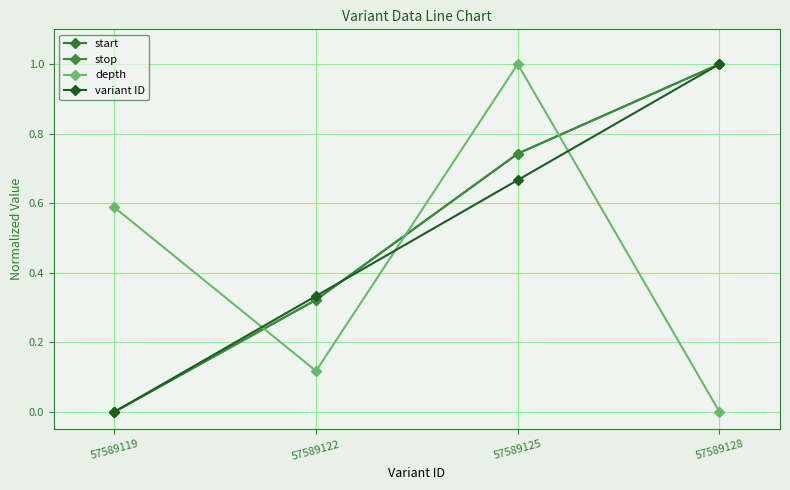

True or false: stop and depth intersect in this chart.

True